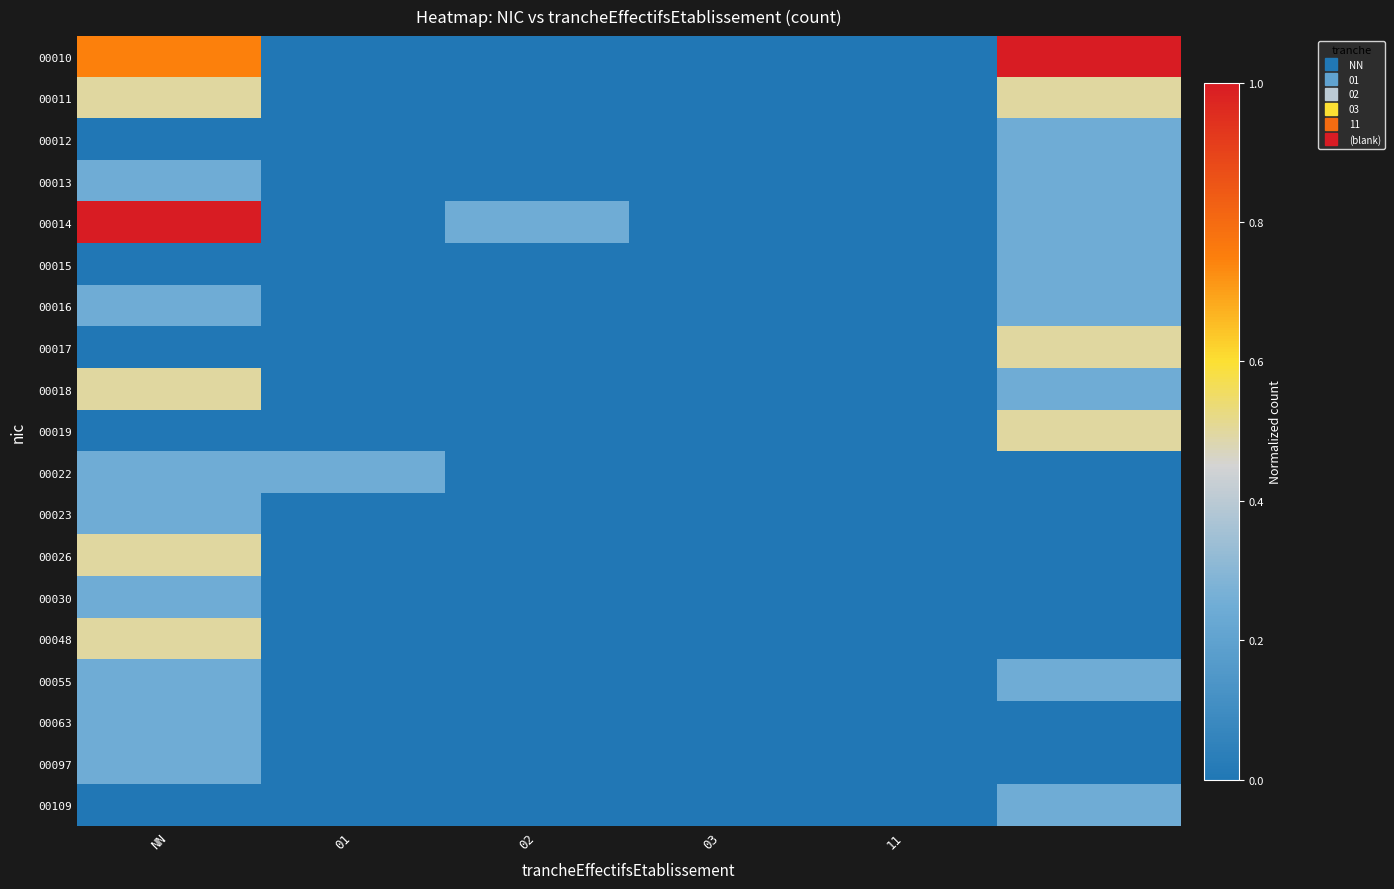

Reading left to right, extract all data points from this chart.

00010: 0.7	0.0	0.0	0.0	0.0	1.0
00011: 0.5	0.0	0.0	0.0	0.0	0.5
00012: 0.0	0.0	0.0	0.0	0.0	0.2
00013: 0.2	0.0	0.0	0.0	0.0	0.2
00014: 1.0	0.0	0.2	0.0	0.0	0.2
00015: 0.0	0.0	0.0	0.0	0.0	0.2
00016: 0.2	0.0	0.0	0.0	0.0	0.2
00017: 0.0	0.0	0.0	0.0	0.0	0.5
00018: 0.5	0.0	0.0	0.0	0.0	0.2
00019: 0.0	0.0	0.0	0.0	0.0	0.5
00022: 0.2	0.2	0.0	0.0	0.0	0.0
00023: 0.2	0.0	0.0	0.0	0.0	0.0
00026: 0.5	0.0	0.0	0.0	0.0	0.0
00030: 0.2	0.0	0.0	0.0	0.0	0.0
00048: 0.5	0.0	0.0	0.0	0.0	0.0
00055: 0.2	0.0	0.0	0.0	0.0	0.2
00063: 0.2	0.0	0.0	0.0	0.0	0.0
00097: 0.2	0.0	0.0	0.0	0.0	0.0
00109: 0.0	0.0	0.0	0.0	0.0	0.2